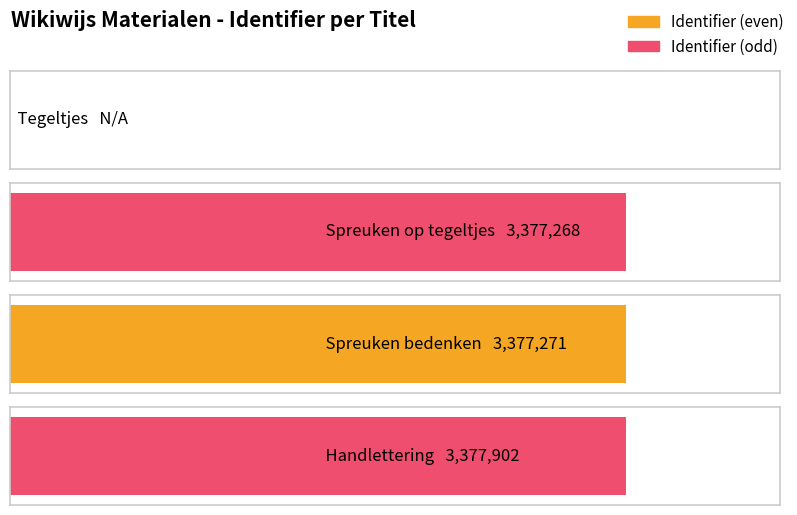

Where does the data first go above 3377271?

Handlettering